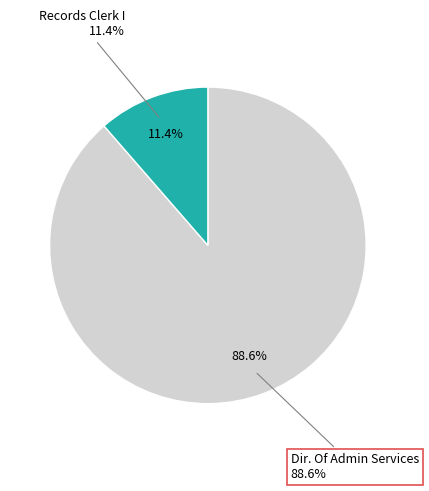

What is the total percentage of Dir. Of Admin Services and Records Clerk I?

100.0%